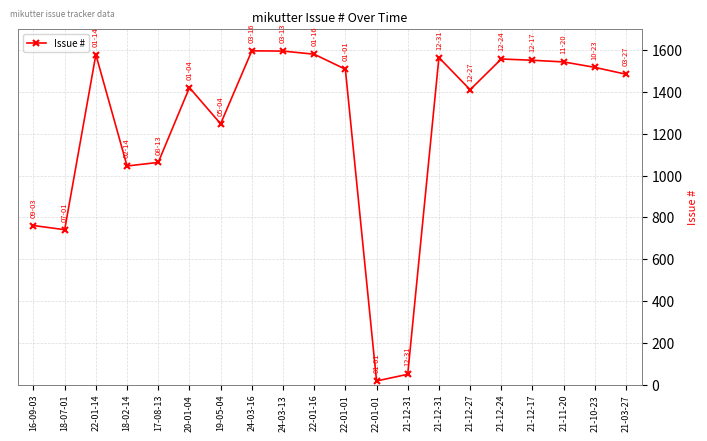

Is it true that the value at 18-07-01 is 1092?

False